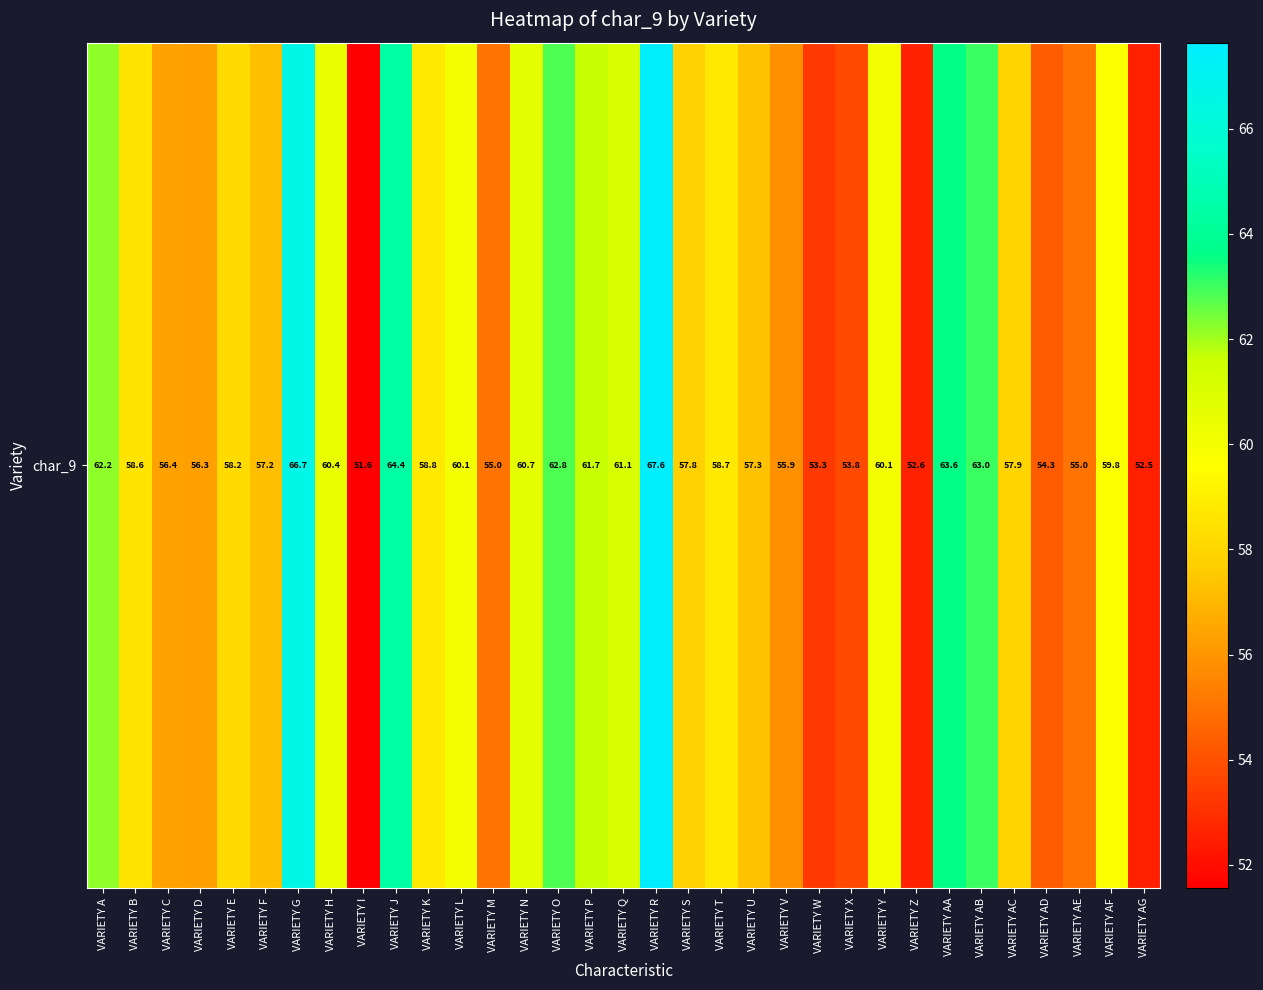

At which label does the data first exceed 58?

VARIETY A